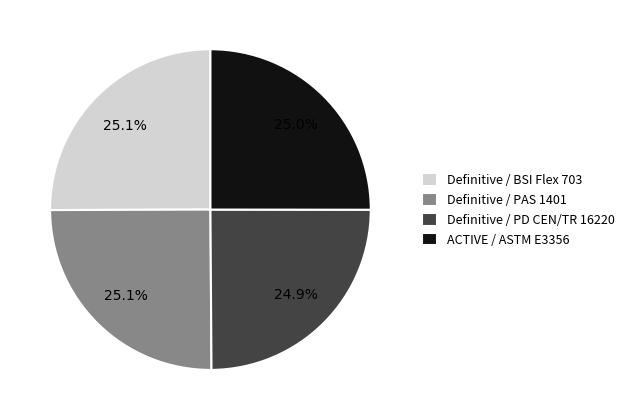

To the nearest percent, what is the average slice percentage?

25%